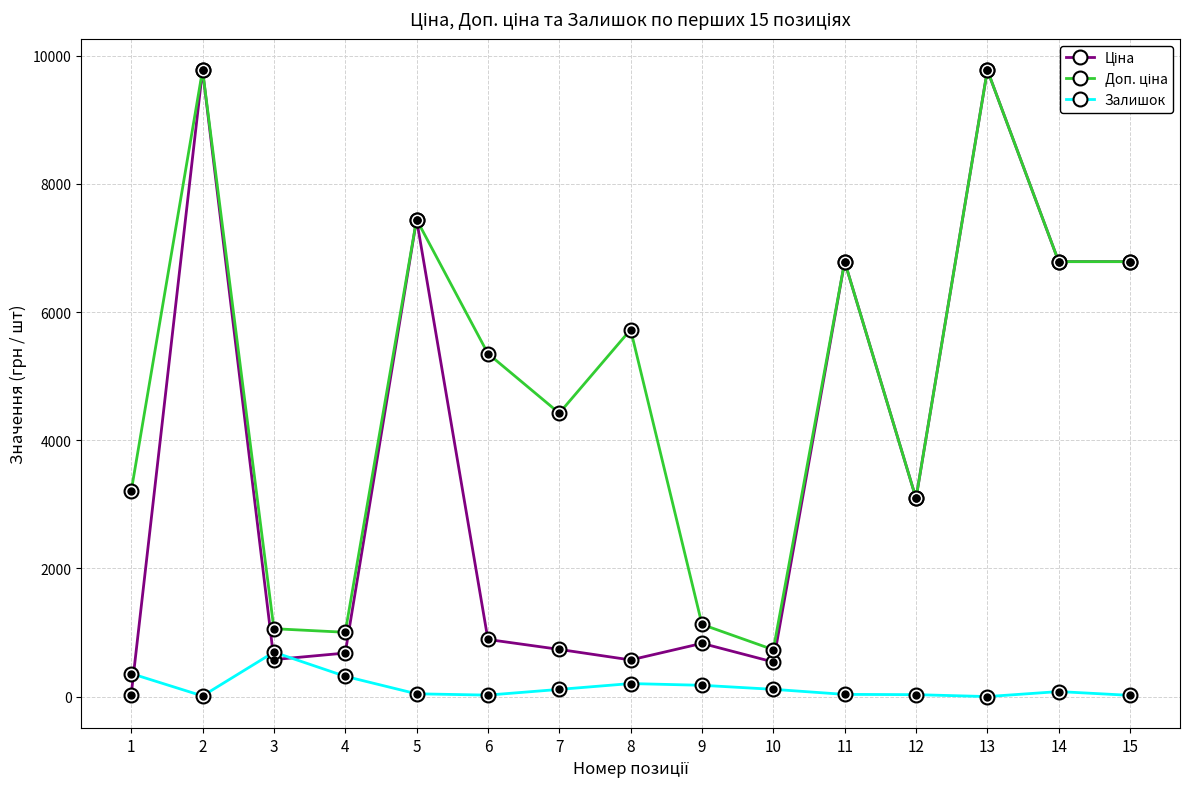

What is the maximum value shown in the chart?

9775.5